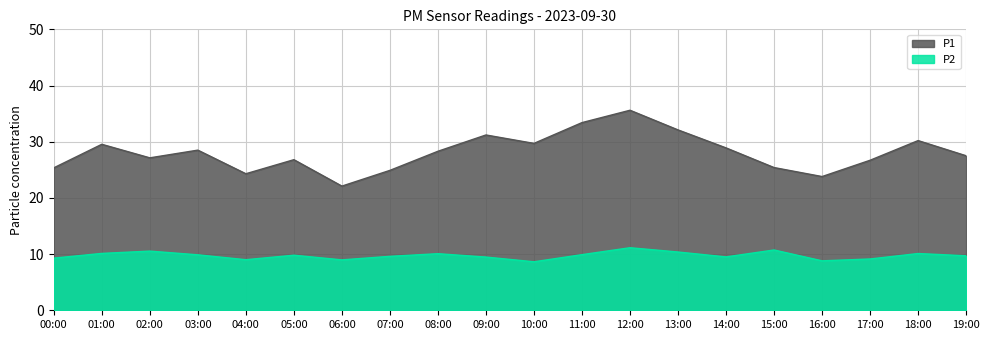

Which series has the largest total across all categories?

P1